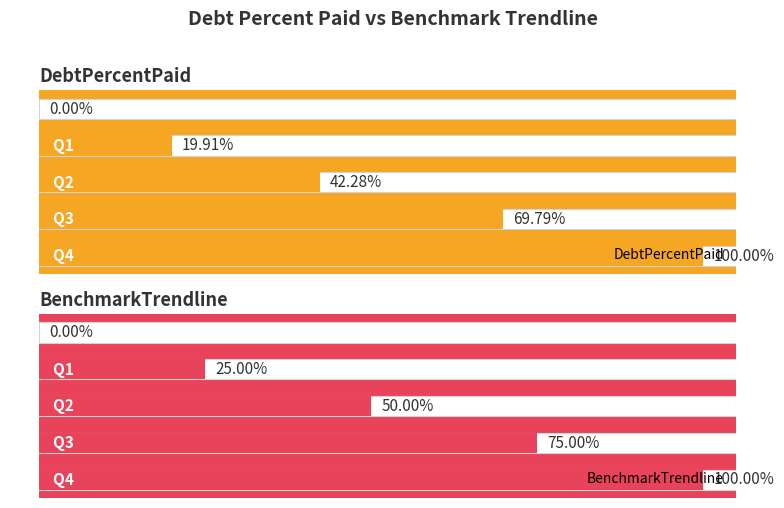

Which series changed the most between Q2 and Q4?

DebtPercentPaid